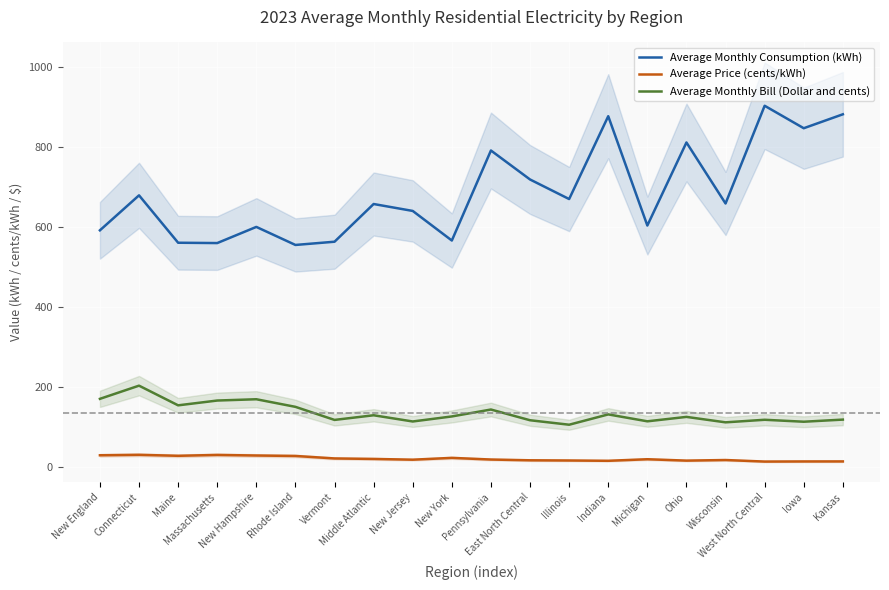

Does the chart display data point markers on the line(s)?

No